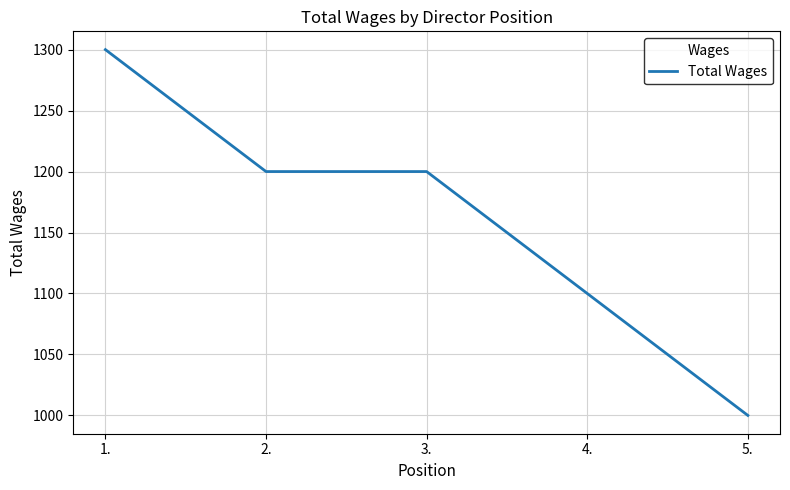

Read the value at 1., to the nearest 10.

1300